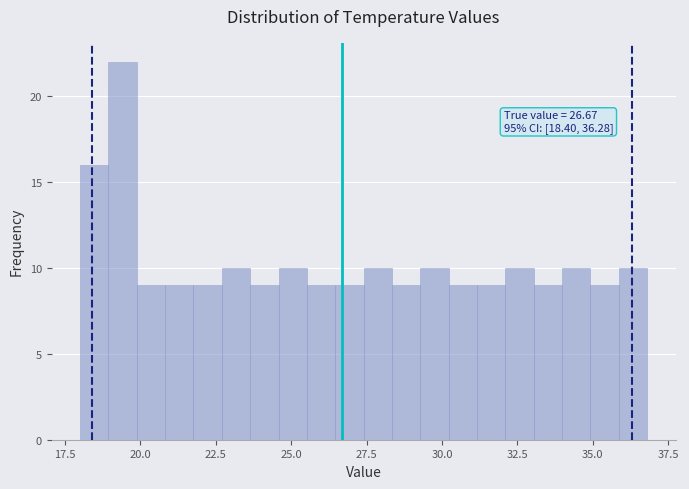

Read against the x-axis, roughly where is the centre of the tallest bar?

19.5